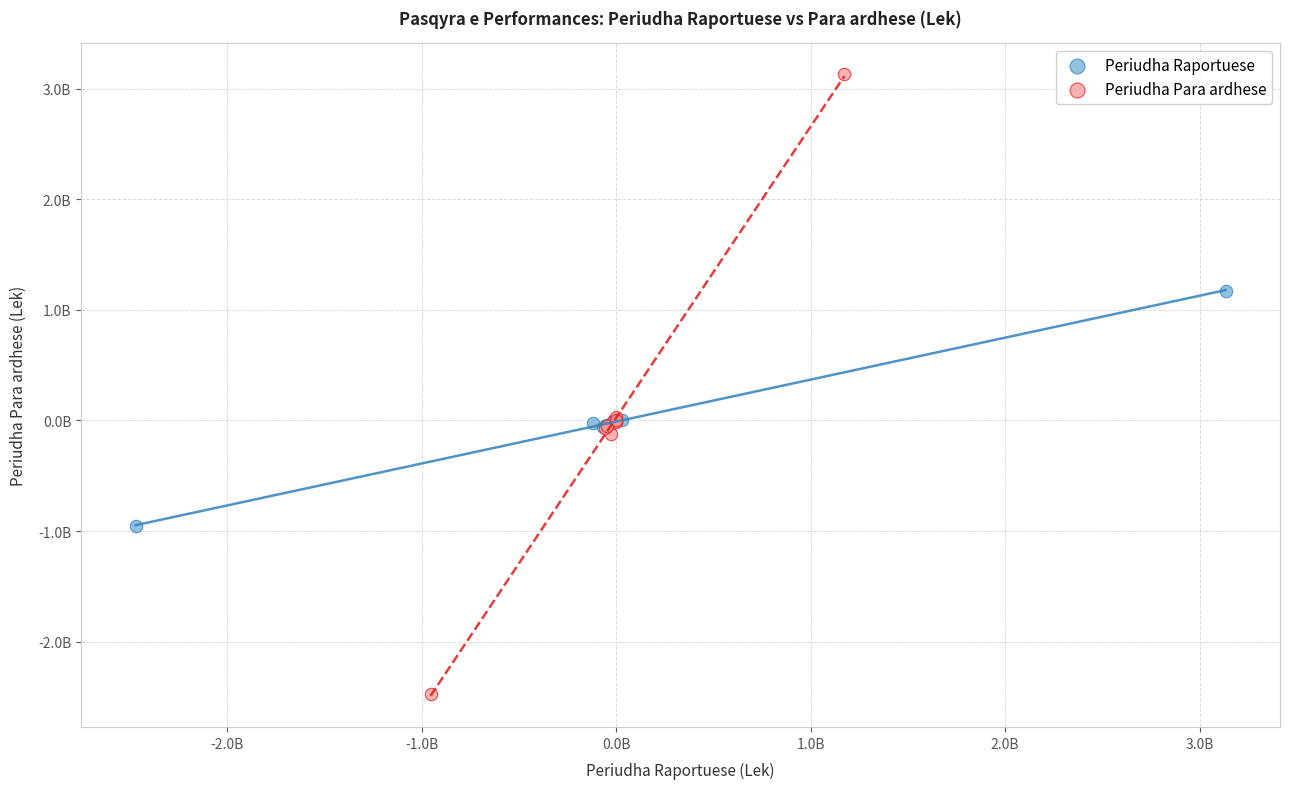

Which series has the largest Y range (max minus min)?

Periudha Para ardhese